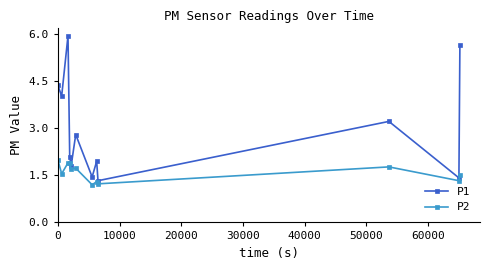

What is the value of the P1 point at the 12th from the left?

5.7